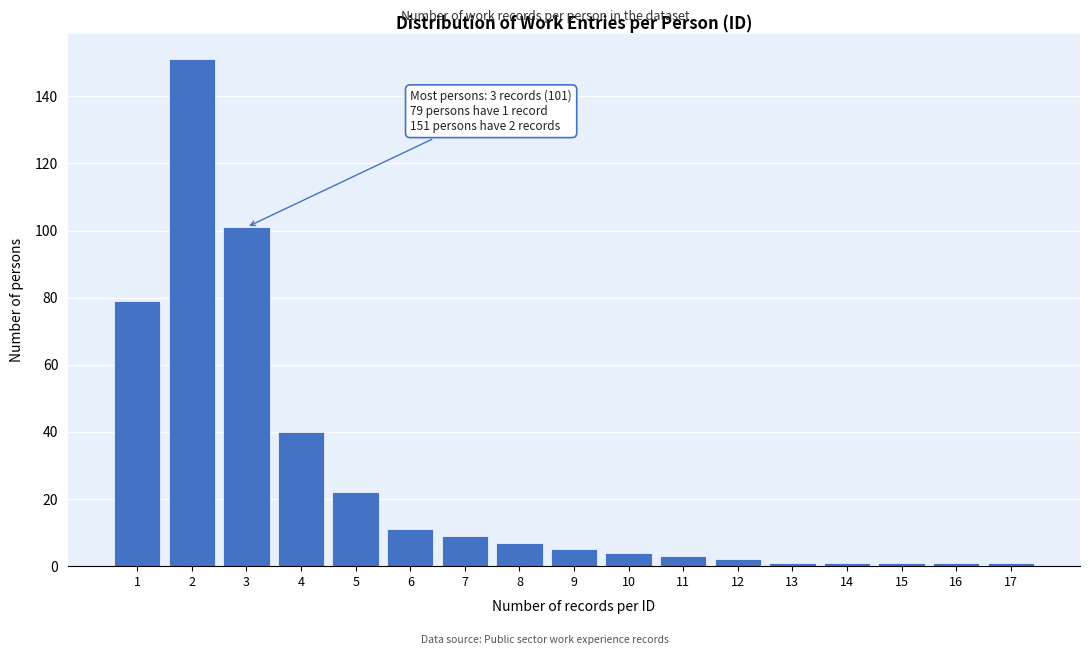

Reading left to right, what are all the values shown in this chart?

79	151	101	40	22	11	9	7	5	4	3	2	1	1	1	1	1